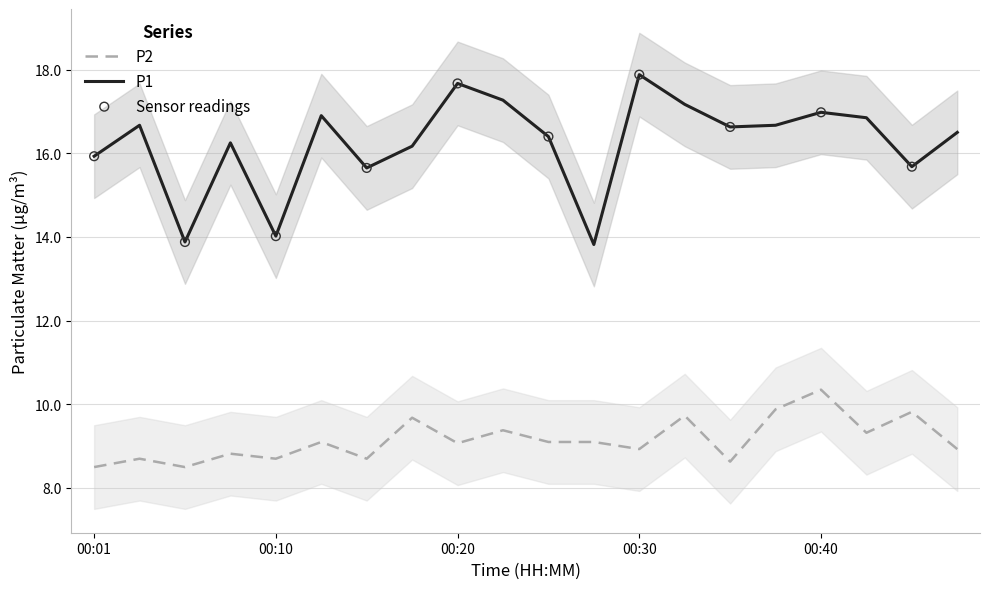

At how many categories does at least one series exceed 16?

14